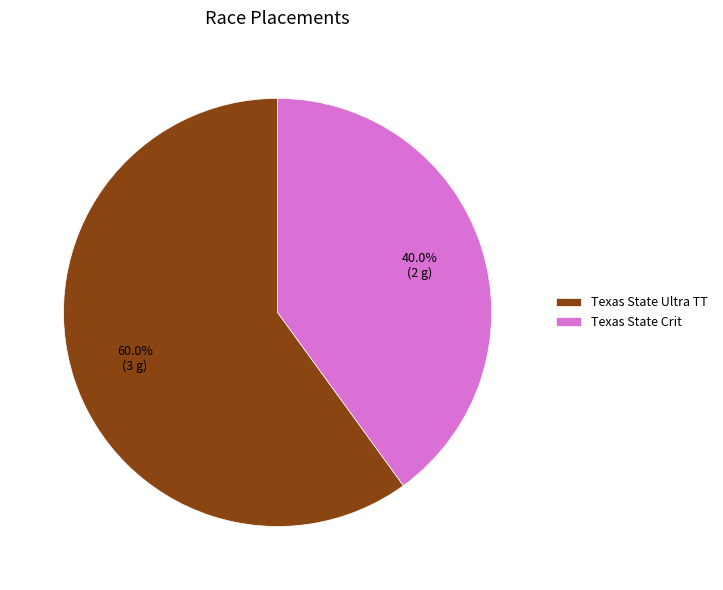

How many slices are in this pie chart?

2